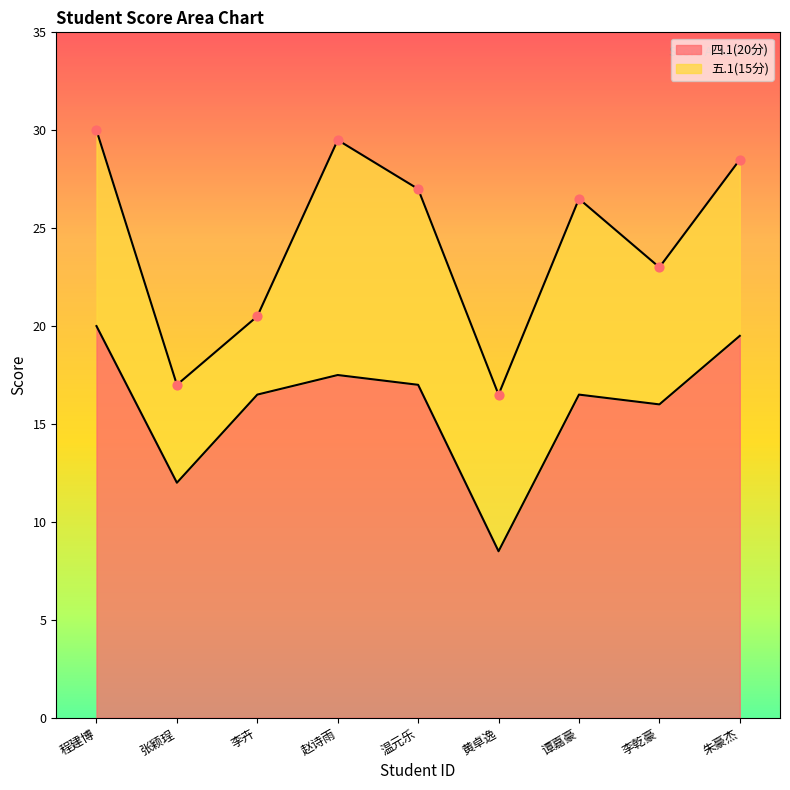

What is the maximum value for 四.1(20分)?

20.0